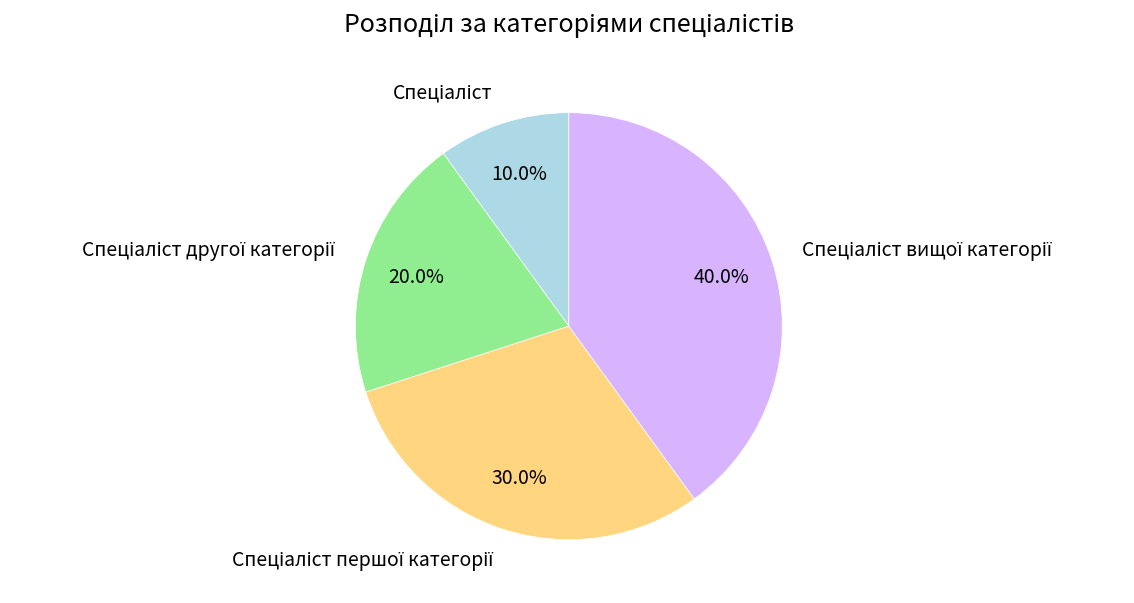

Is there a majority slice in this chart?

No